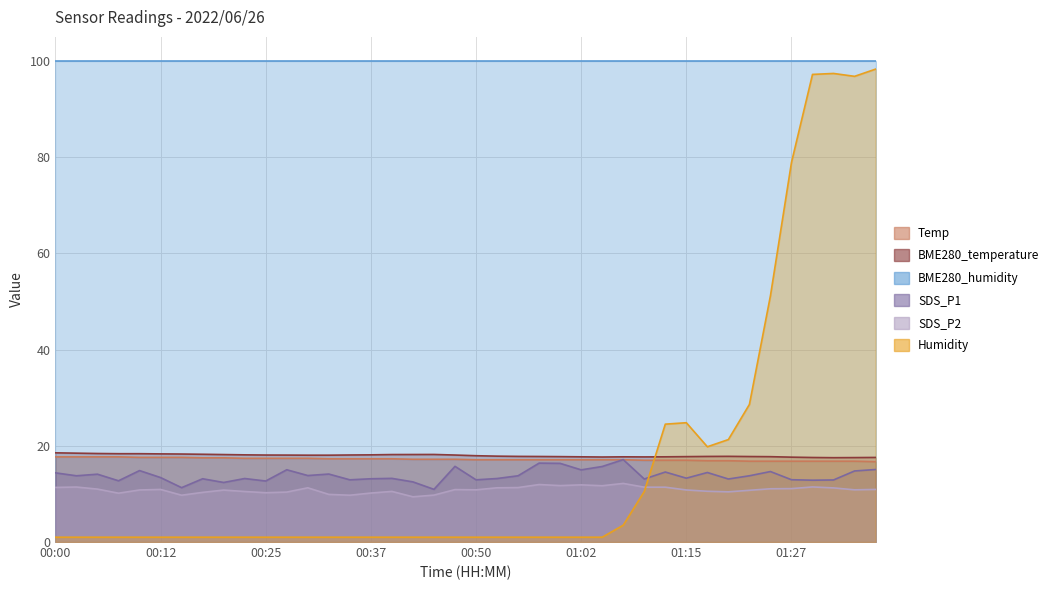

Between 00:40 and 00:30, which is larger?

00:30